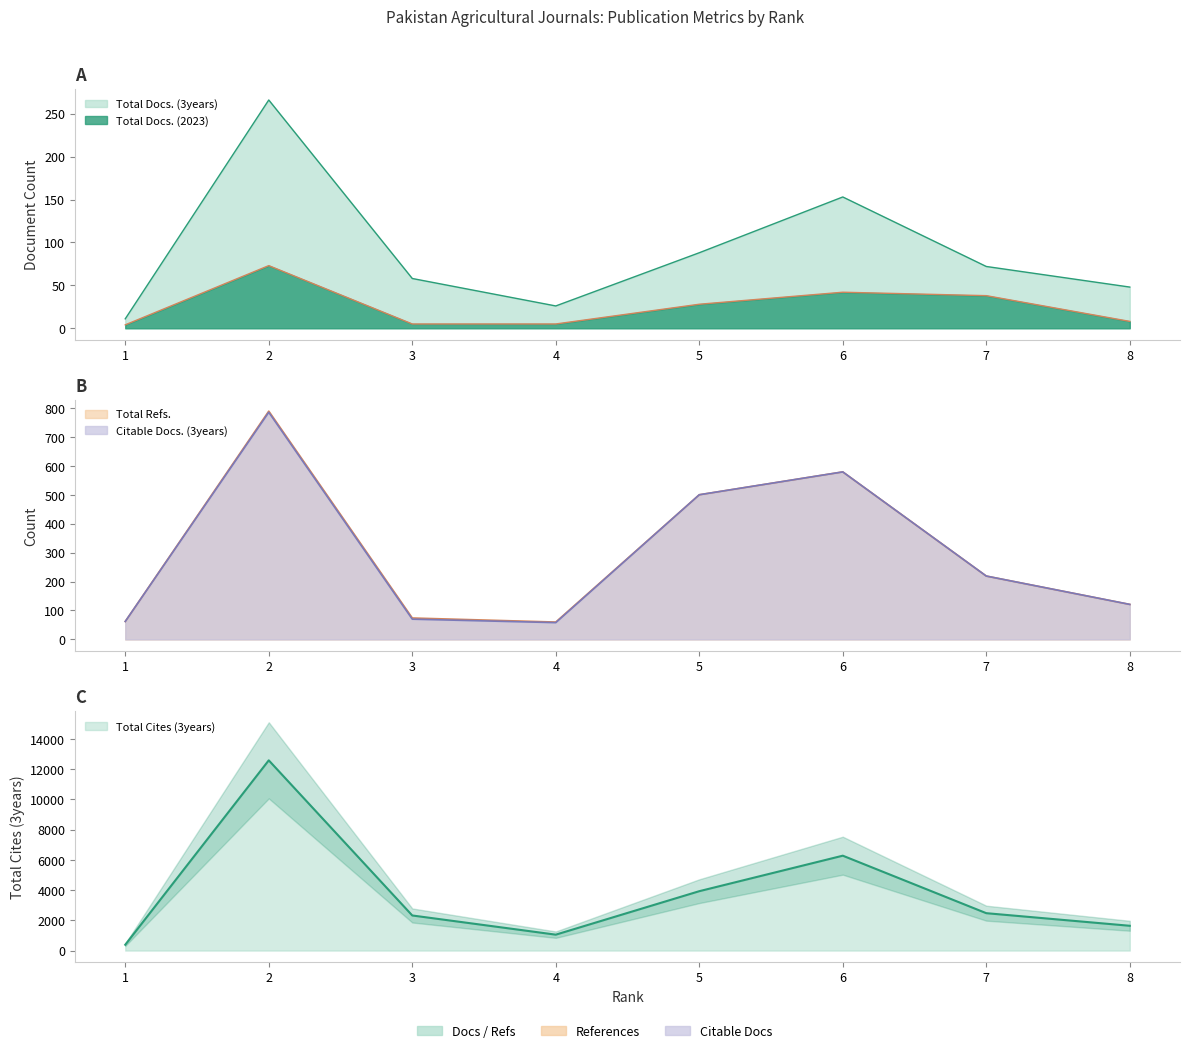

What is the smallest value displayed?

4